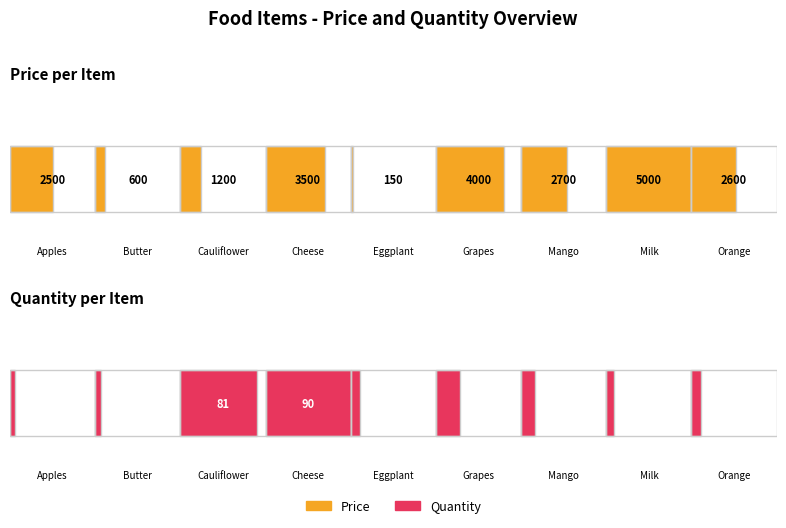

The Quantity series shows 127 at Cauliflower. True or false?

False